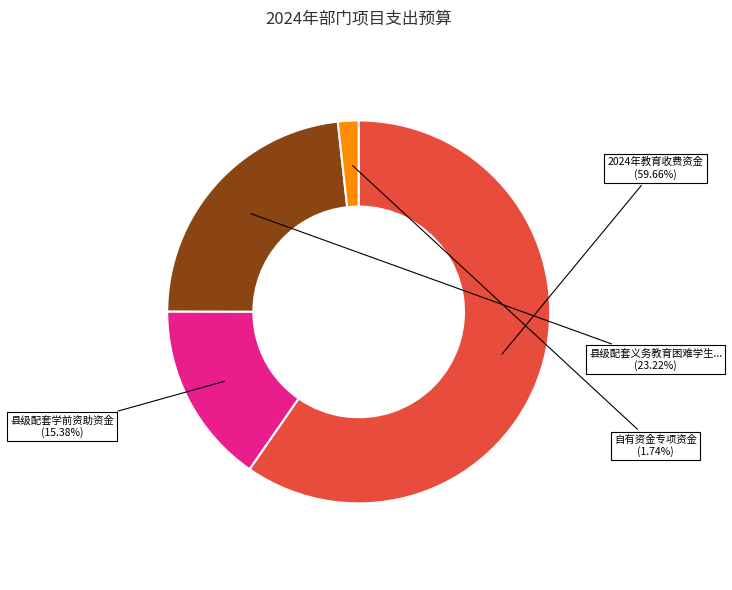

Is there a majority slice in this chart?

Yes